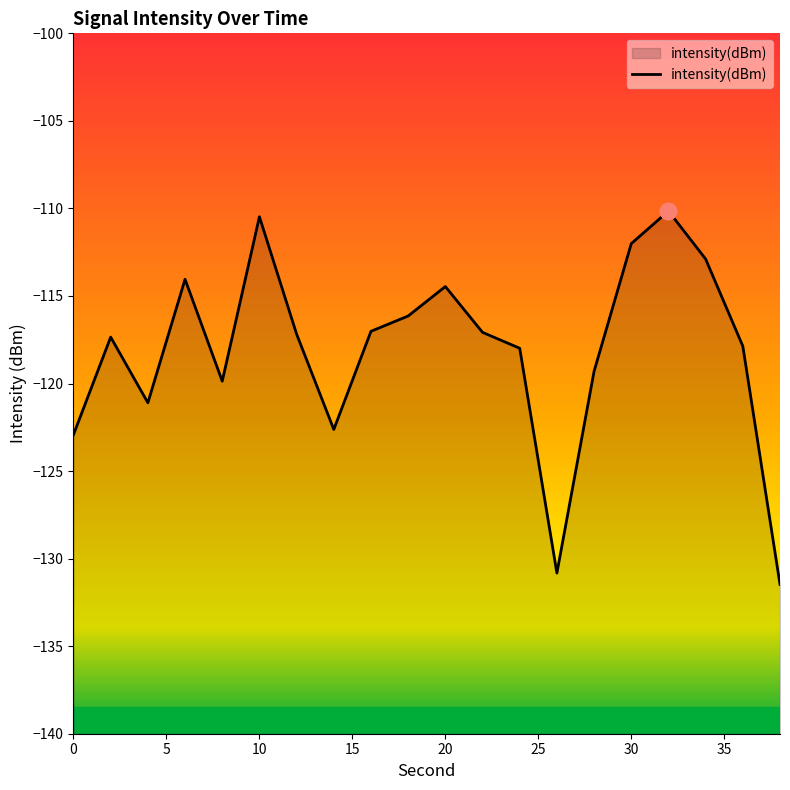

Reading left to right, what are all the values shown in this chart?

-122.9	-117.3	-121.1	-114.0	-119.9	-110.5	-117.2	-122.6	-117.0	-116.1	-114.5	-117.1	-118.0	-130.8	-119.3	-112.0	-110.1	-112.9	-117.9	-131.5